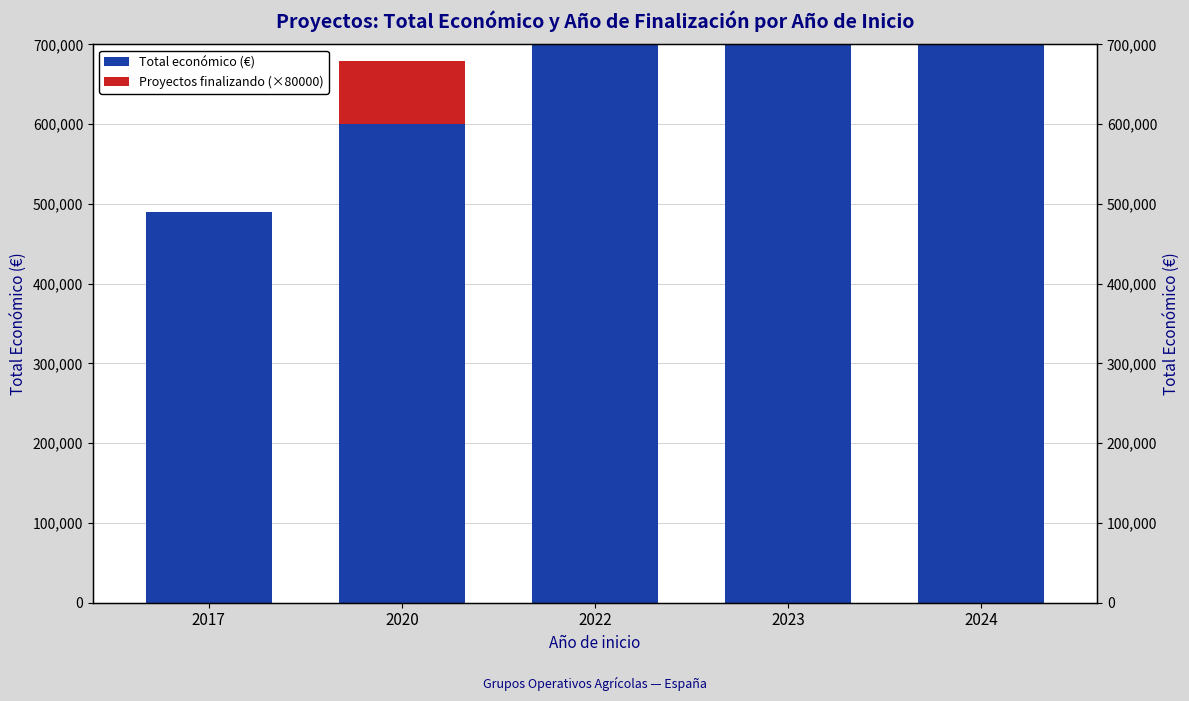

What is the highest value of the Proyectos finalizando (×80000) series?

320000